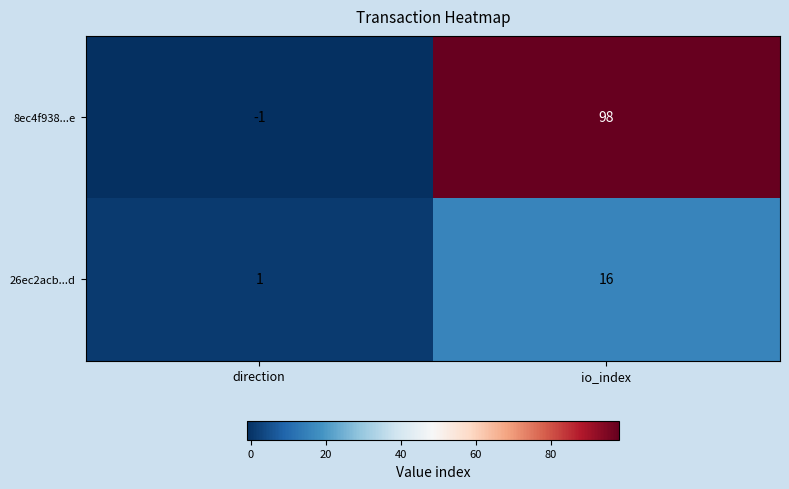

True or false: 8ec4f938...e has a value of -1 at direction.

True